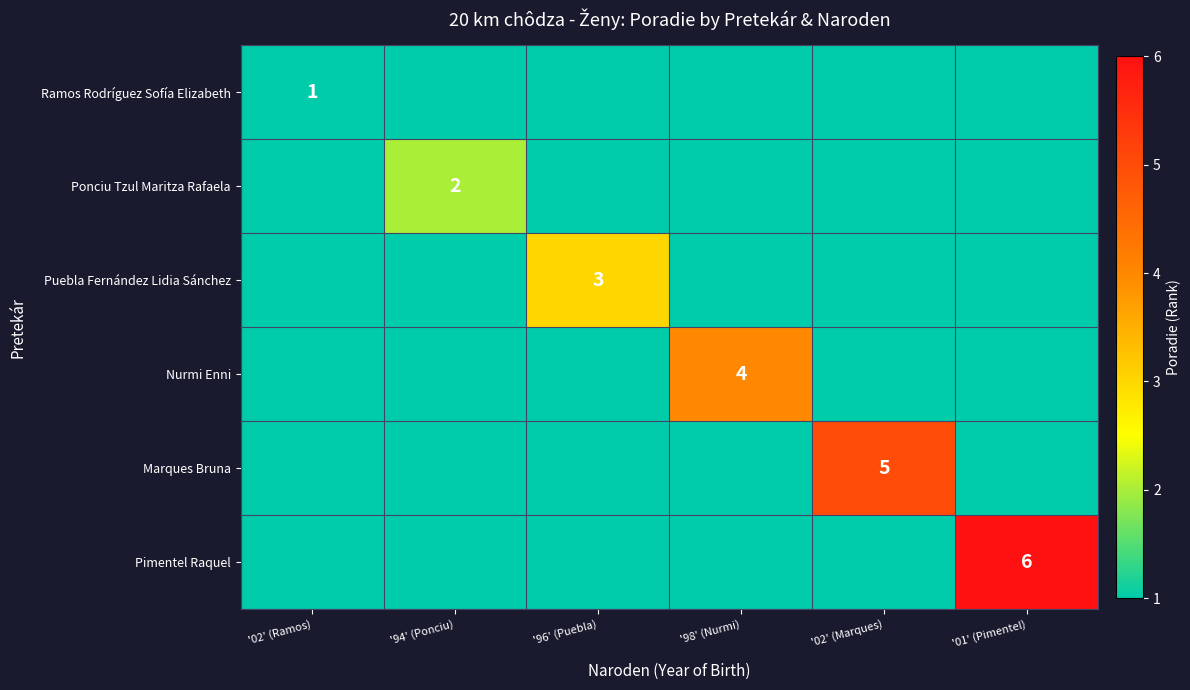

Is it true that Puebla Fernández Lidia Sánchez equals 3 at '96' (Puebla)?

True